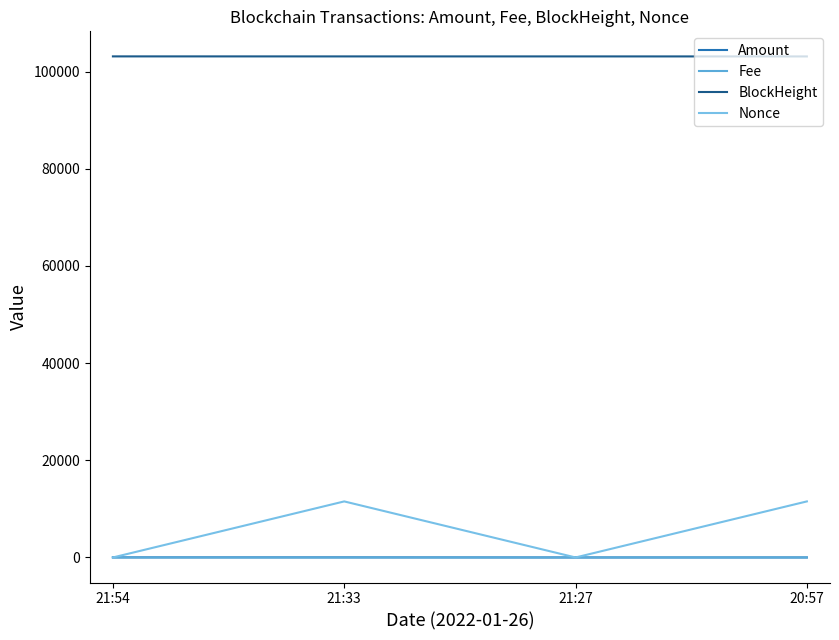

True or false: Fee and BlockHeight cross at least once.

False